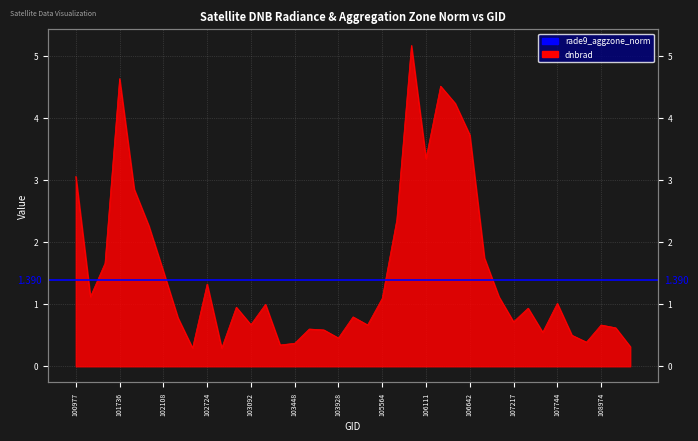

List the labels in order of value, smallest first.

102845, 102602, 109495, 103330, 103448, 108268, 103928, 107923, 107560, 103811, 103694, 109147, 108974, 104522, 103092, 107217, 102482, 104405, 107388, 102964, 103211, 107744, 105564, 107043, 101111, 102724, 102108, 101234, 106874, 101986, 105736, 101858, 100977, 106111, 106642, 106466, 106285, 101736, 105916